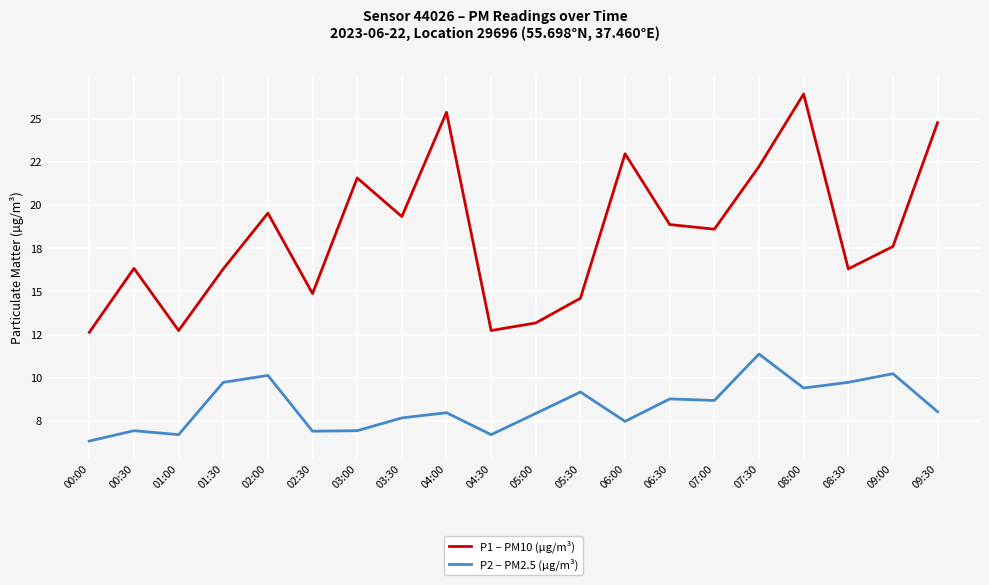

What are all the series names shown in the legend?

P1 – PM10 (µg/m³), P2 – PM2.5 (µg/m³)